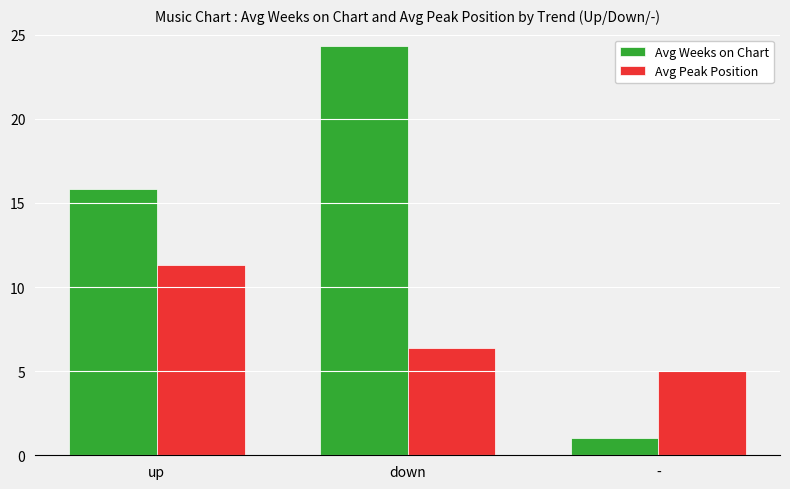

At -, list the series in order from largest to smallest.

Avg Peak Position, Avg Weeks on Chart